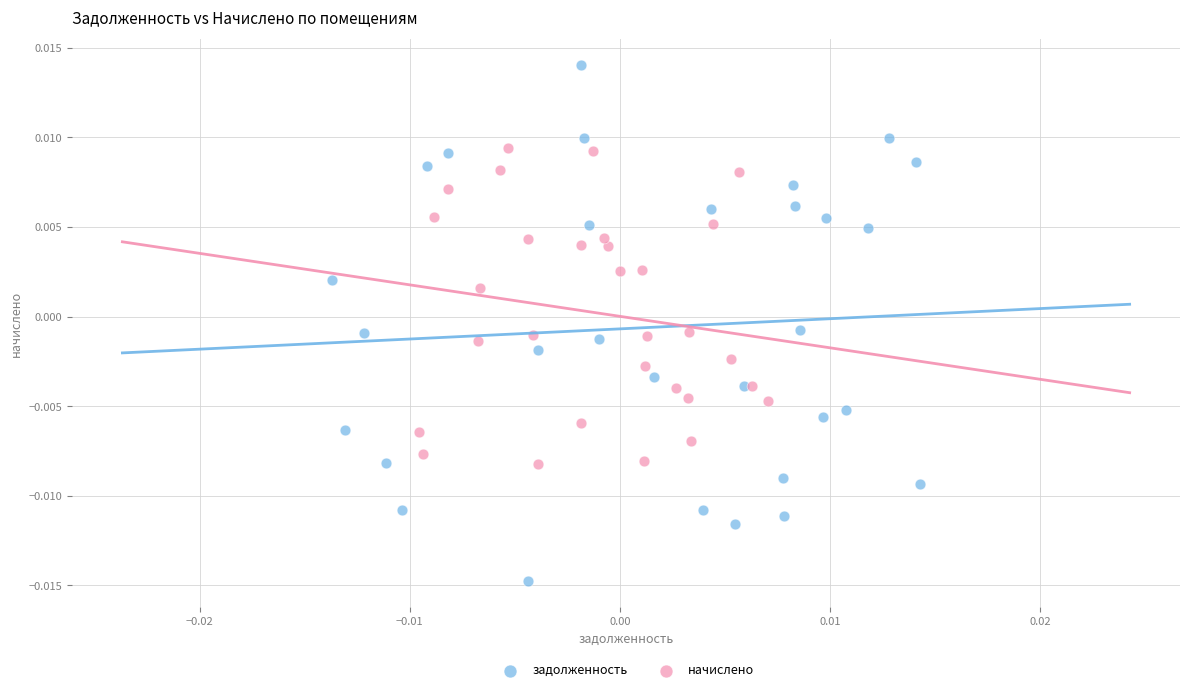

Which series contains the highest Y value?

задолженность